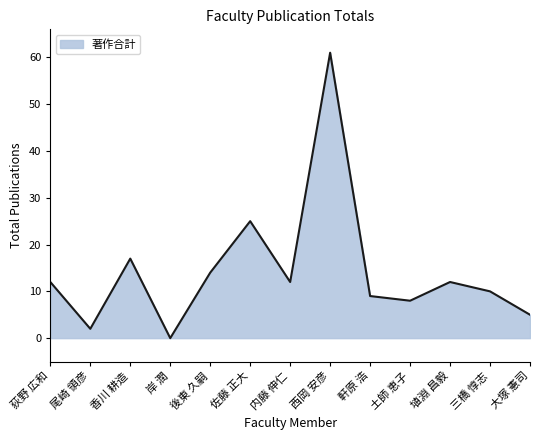

At which category does the chart reach its minimum across all series?

岸 潤